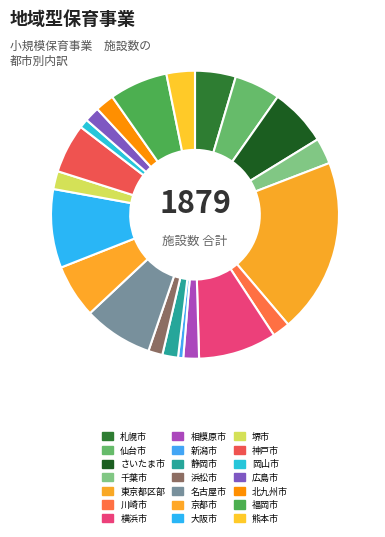

Which category has the smallest portion of the pie?

新潟市